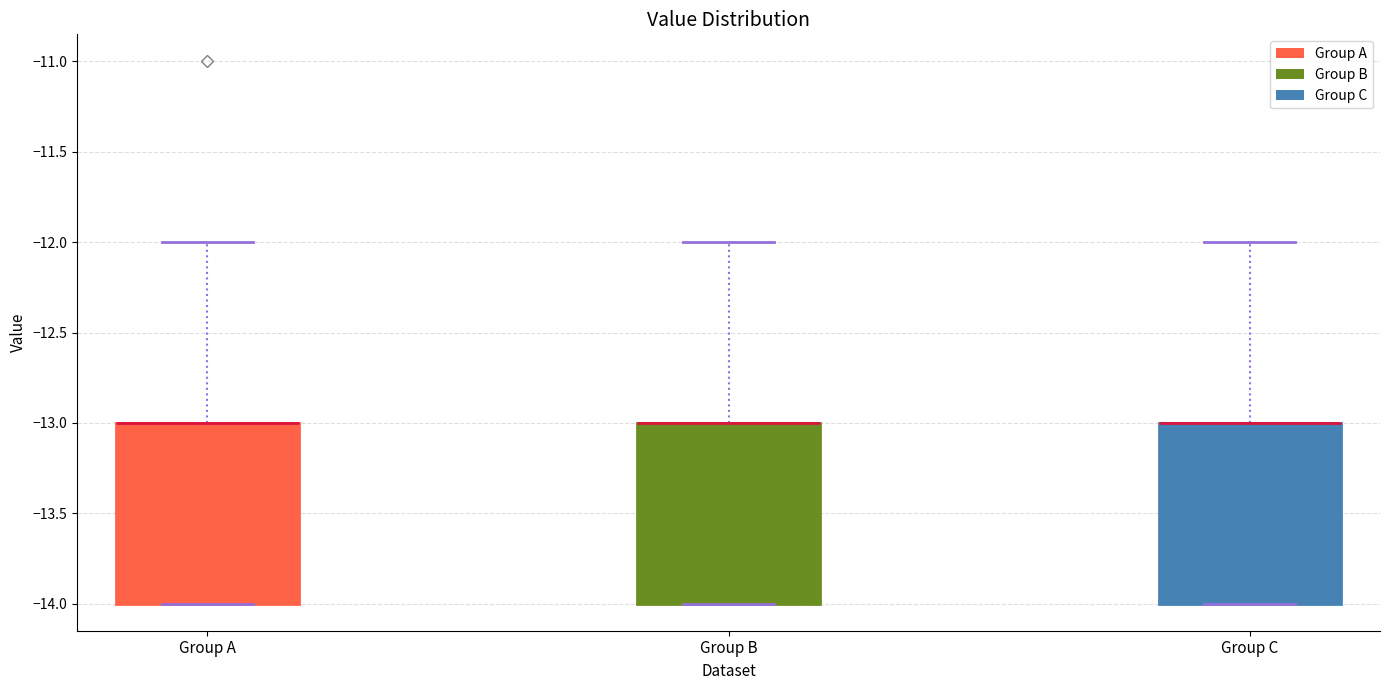

Reading left to right, read every box against the y-axis: the position of its median line, the range the box covers, and the ends of its whiskers. The values are not printed on the chart, so give them approximately, as read against the axis.

Group A: median -13 (drawn on the box's upper edge), box -14 to -13, whiskers -14 to -12
Group B: median -13 (drawn on the box's upper edge), box -14 to -13, whiskers -14 to -12
Group C: median -13 (drawn on the box's upper edge), box -14 to -13, whiskers -14 to -12